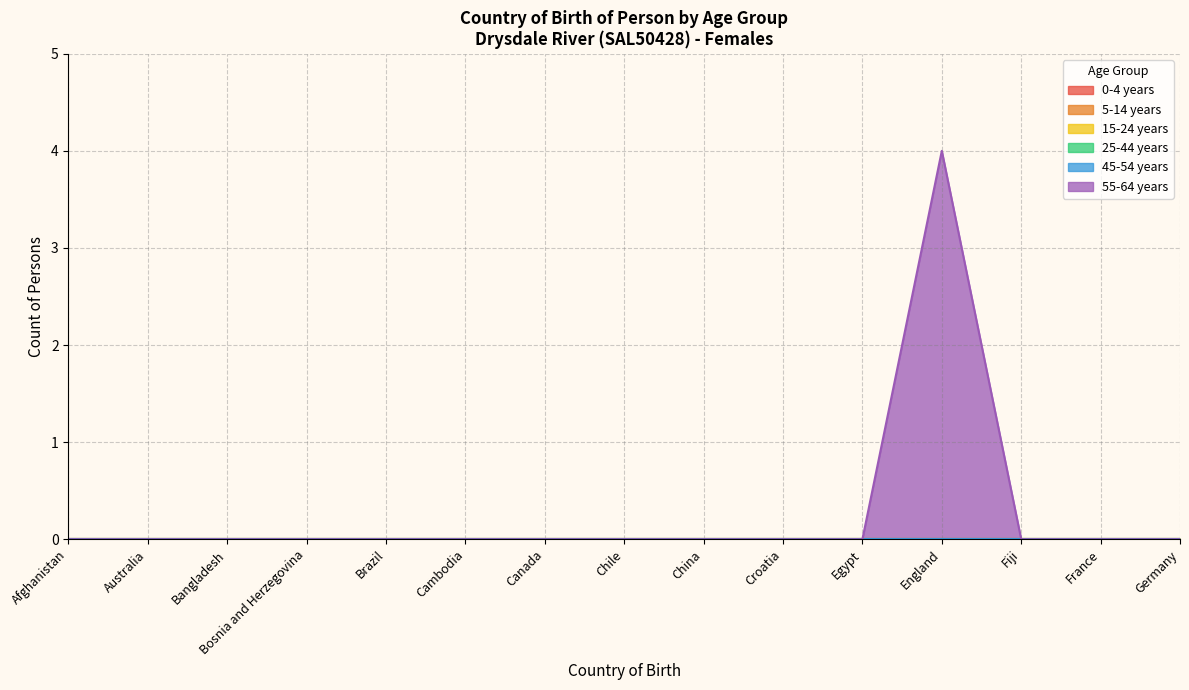

Does the chart have visible grid lines?

Yes